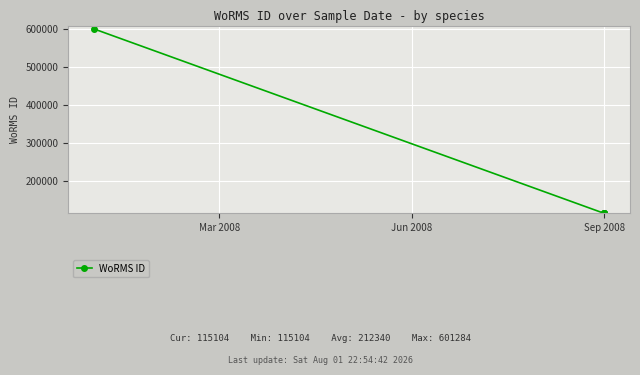

What is the minimum value shown in the chart?

115104